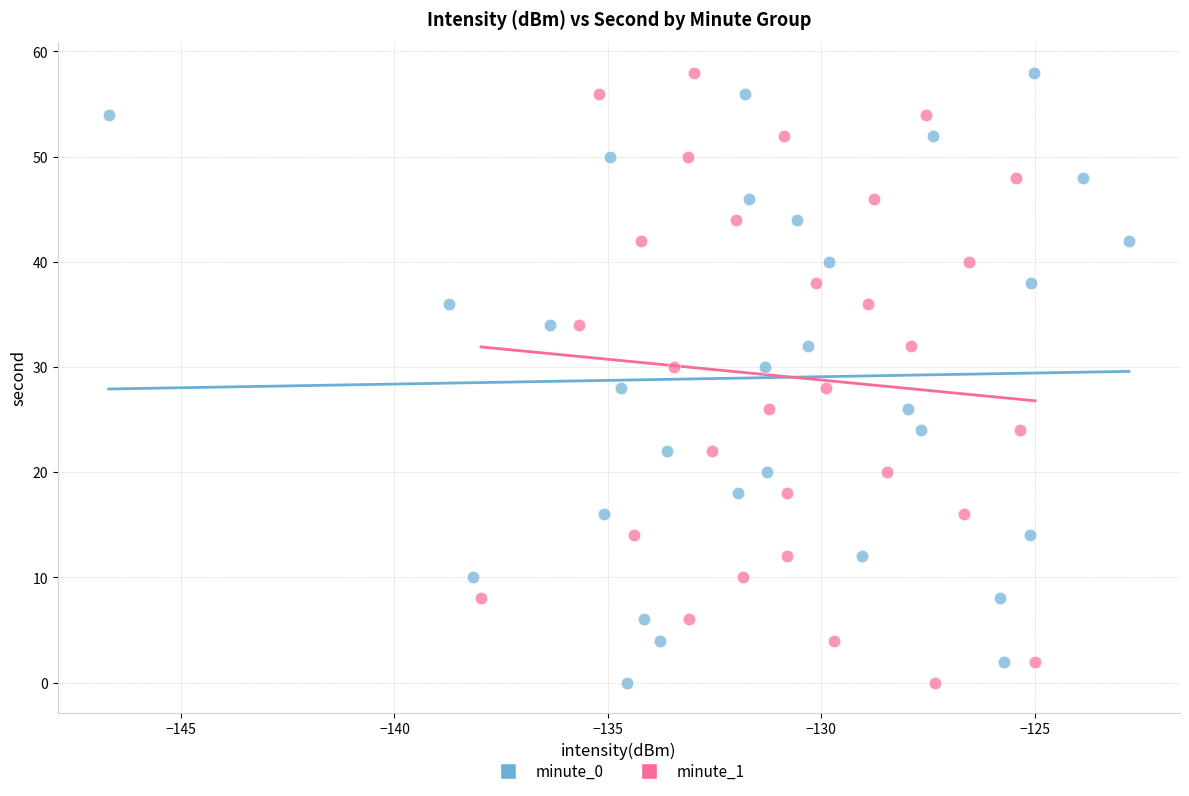

What are all the series names shown in the legend?

minute_0, minute_1